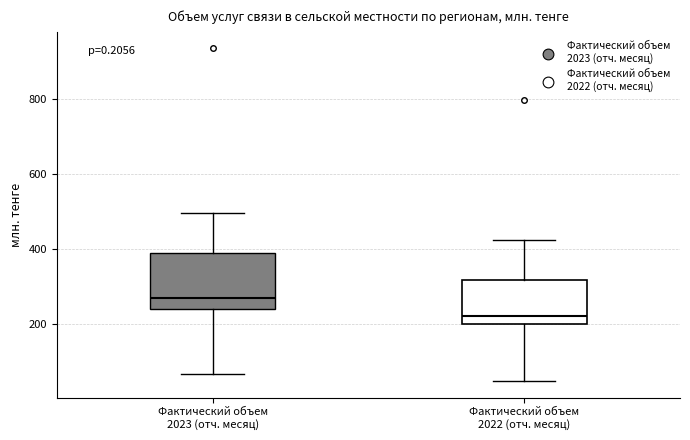

Comparing the boxes themselves (not the whiskers), which one is the tallest?

Фактический объем 2023 (отч. месяц)